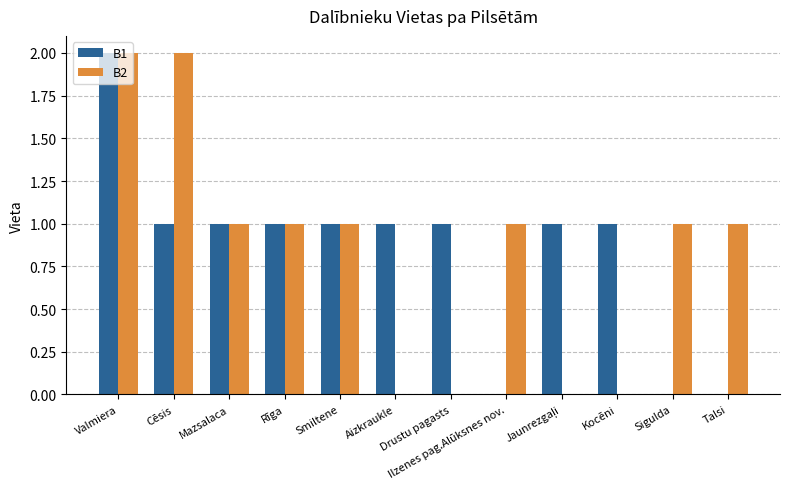

Where does the B1 series first go above 1?

Valmiera